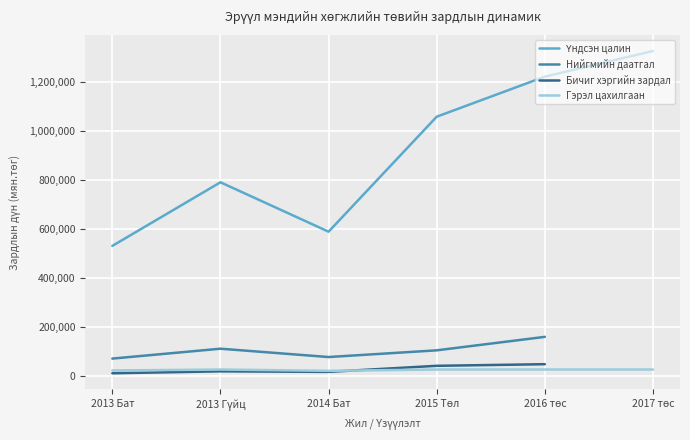

What is the label of the 1st point from the right?

2017 төс